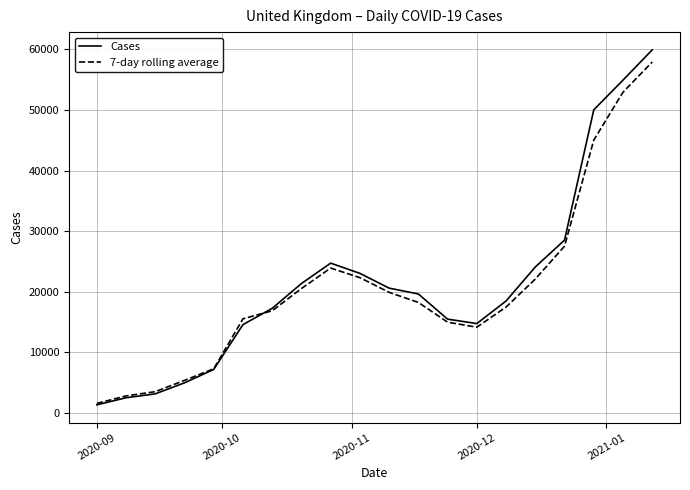

What is the highest value of the Cases series?

59937.0